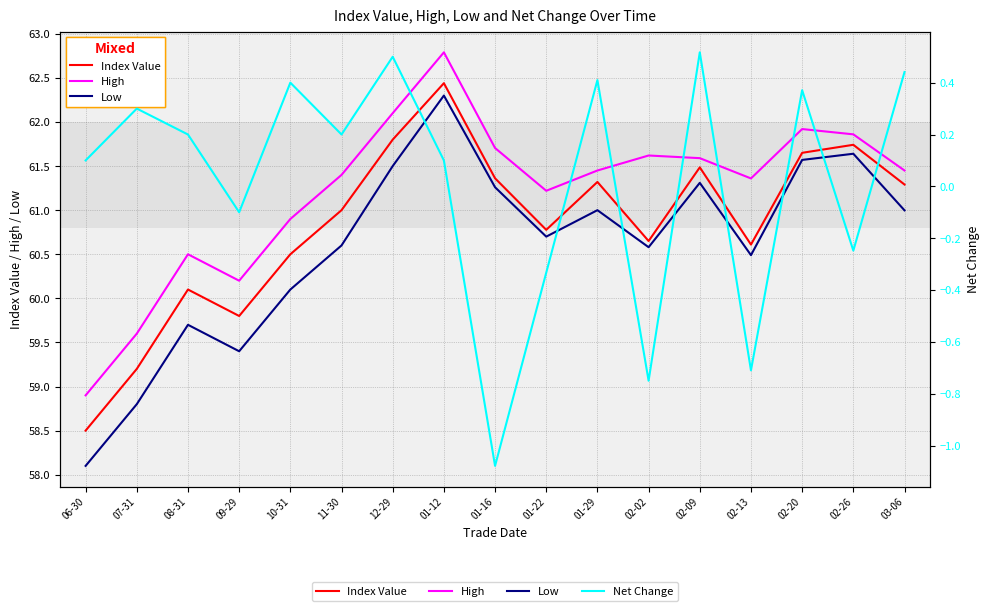

What is the value of the Index Value point at the 9th from the left?

61.4